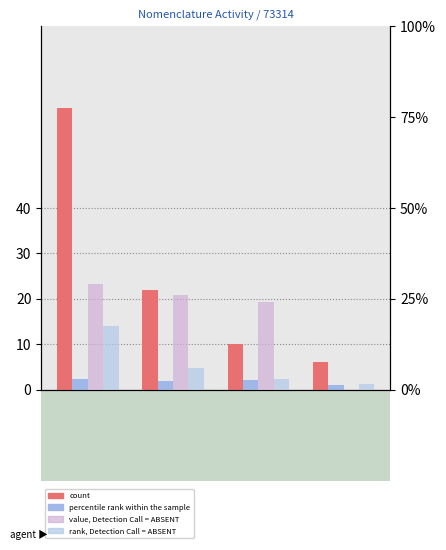

Reading right to left, list all the values displayed in this chart.

count: 6.0	10.0	22.0	62.0
percentile rank within the sample: 1.0	2.1	1.8	2.4
value, Detection Call = ABSENT: 0.0	48.0	52.0	58.0
rank, Detection Call = ABSENT: 3.0	6.0	12.0	35.0